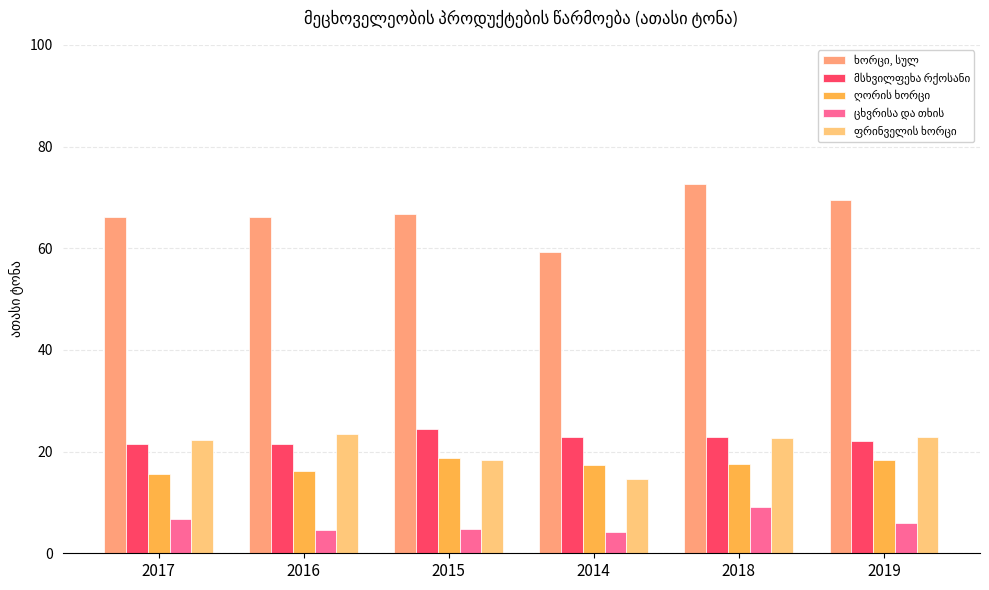

How many bars are there in total?

30